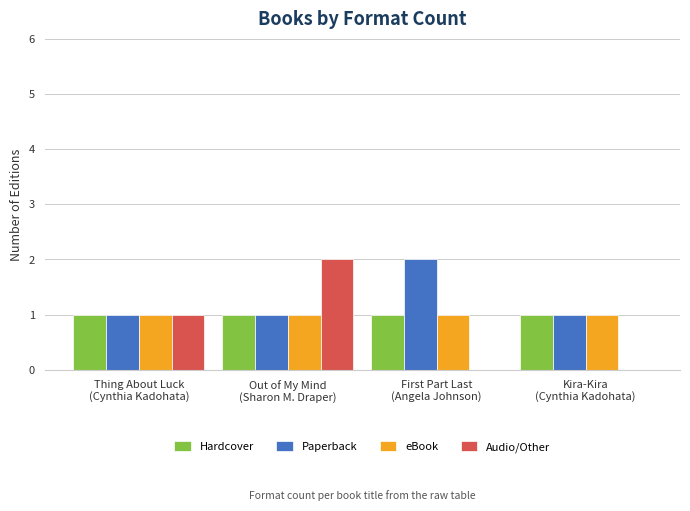

Reading left to right, list all the values displayed in this chart.

Hardcover: Thing About Luck
(Cynthia Kadohata)=1	Out of My Mind
(Sharon M. Draper)=1	First Part Last
(Angela Johnson)=1	Kira-Kira
(Cynthia Kadohata)=1
Paperback: Thing About Luck
(Cynthia Kadohata)=1	Out of My Mind
(Sharon M. Draper)=1	First Part Last
(Angela Johnson)=2	Kira-Kira
(Cynthia Kadohata)=1
eBook: Thing About Luck
(Cynthia Kadohata)=1	Out of My Mind
(Sharon M. Draper)=1	First Part Last
(Angela Johnson)=1	Kira-Kira
(Cynthia Kadohata)=1
Audio/Other: Thing About Luck
(Cynthia Kadohata)=1	Out of My Mind
(Sharon M. Draper)=2	First Part Last
(Angela Johnson)=0	Kira-Kira
(Cynthia Kadohata)=0